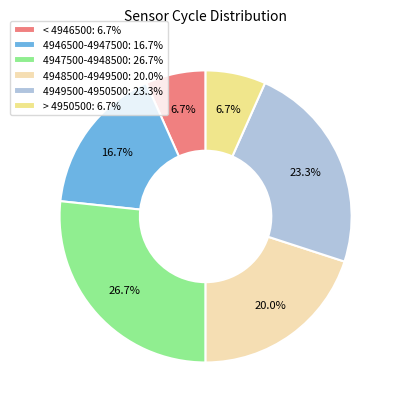

Approximately how many times larger is the value at < 4946500: 6.7% compared to 4949500-4950500: 23.3%?

0.3